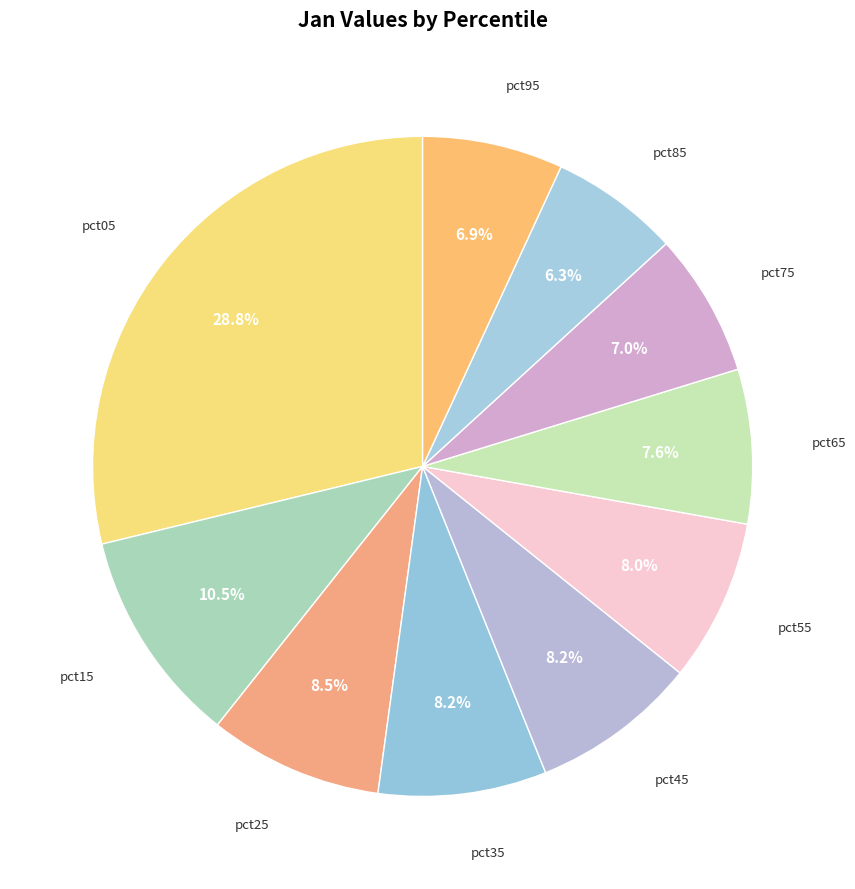

Do pct45 and pct15 together represent more than half of the pie?

No